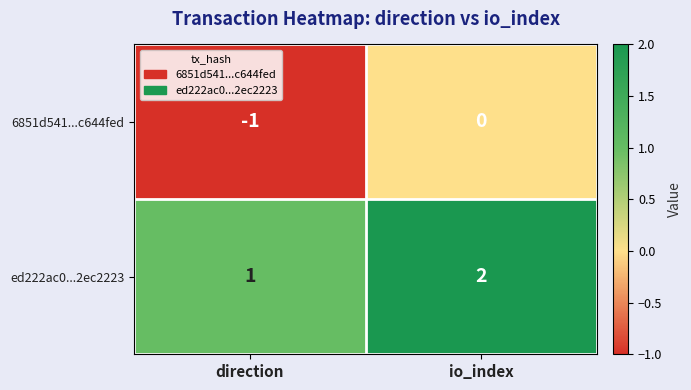

Rank the series at io_index from highest to lowest value.

ed222ac0...2ec2223, 6851d541...c644fed